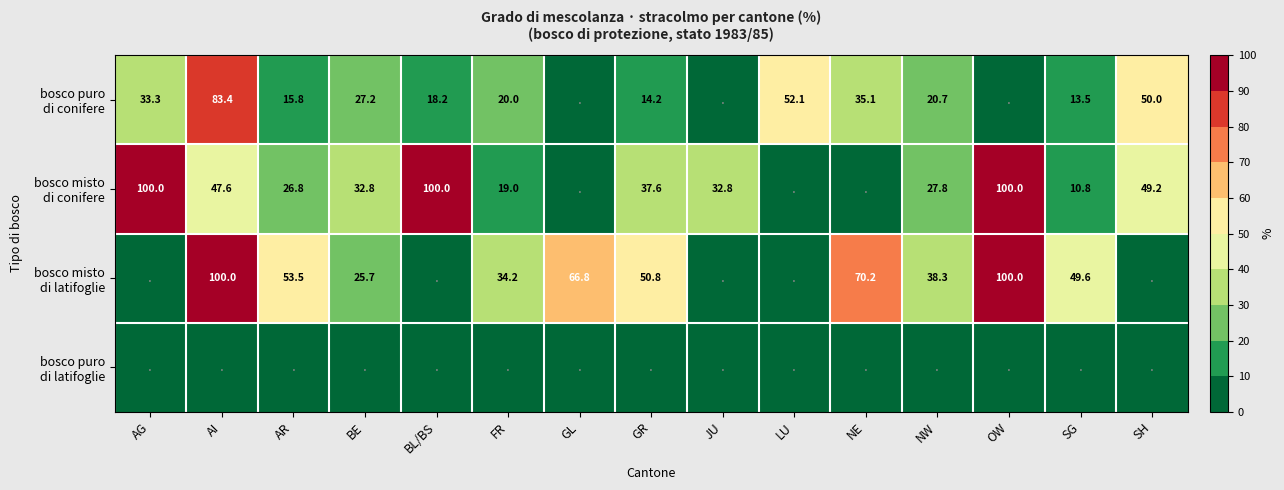

What is the difference between the maximum and minimum values in the bosco misto di latifoglie series?

100.0